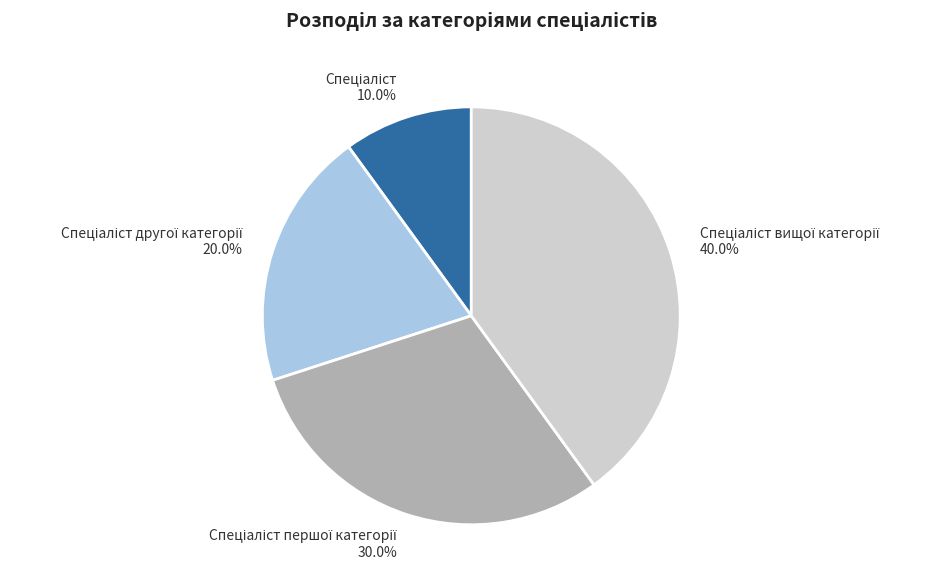

Count the number of slices in the pie.

4